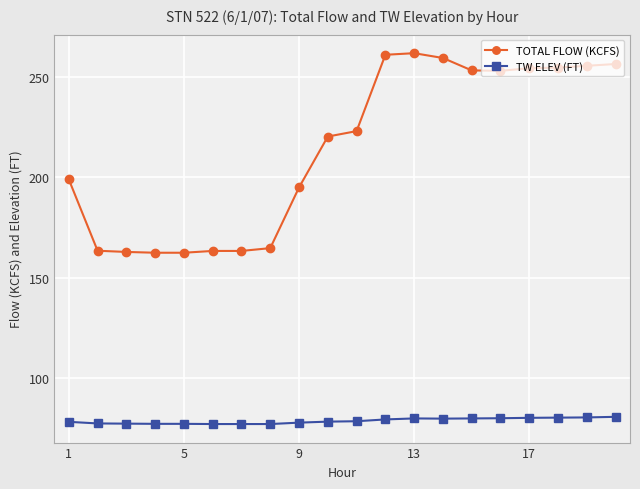

What is the greatest value displayed?

262.0